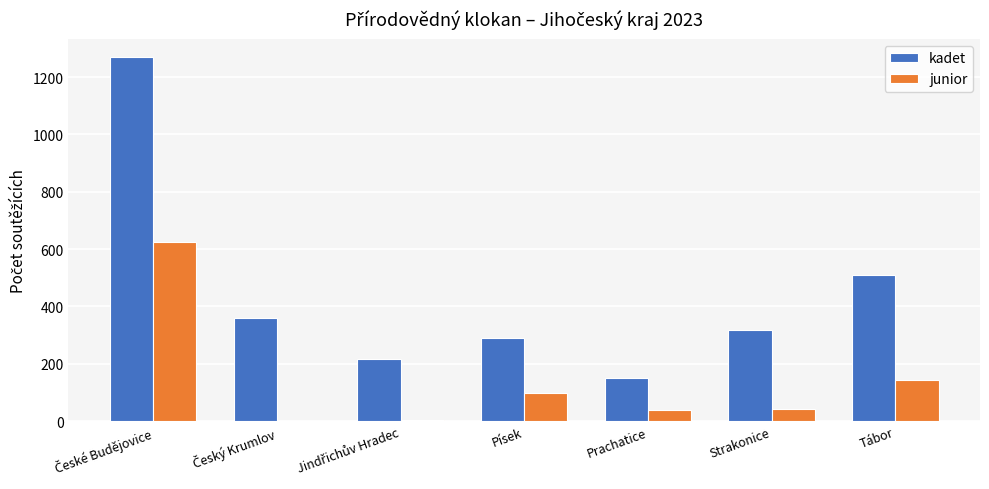

The kadet series shows 462 at Strakonice. True or false?

False